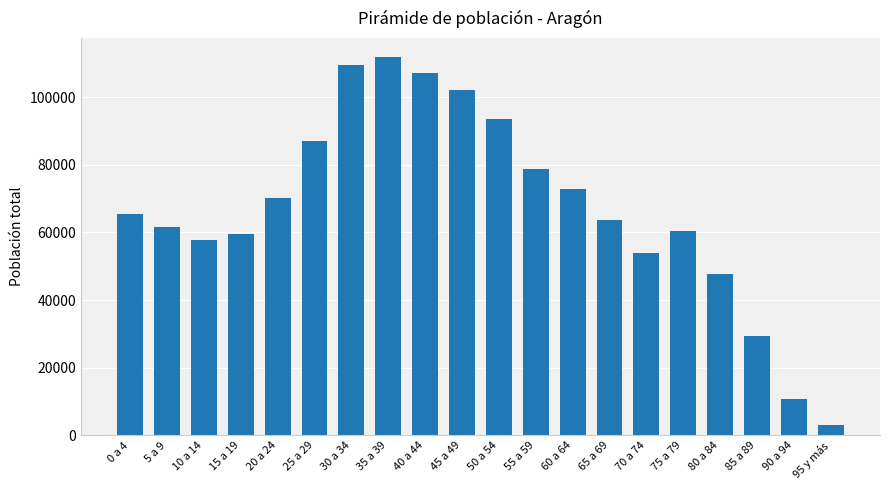

Reading left to right, list all the values displayed in this chart.

0 a 4=65361	5 a 9=61644	10 a 14=57663	15 a 19=59518	20 a 24=70288	25 a 29=86990	30 a 34=109578	35 a 39=111890	40 a 44=107106	45 a 49=102150	50 a 54=93653	55 a 59=78859	60 a 64=72784	65 a 69=63638	70 a 74=53794	75 a 79=60292	80 a 84=47851	85 a 89=29457	90 a 94=10706	95 y más=3071